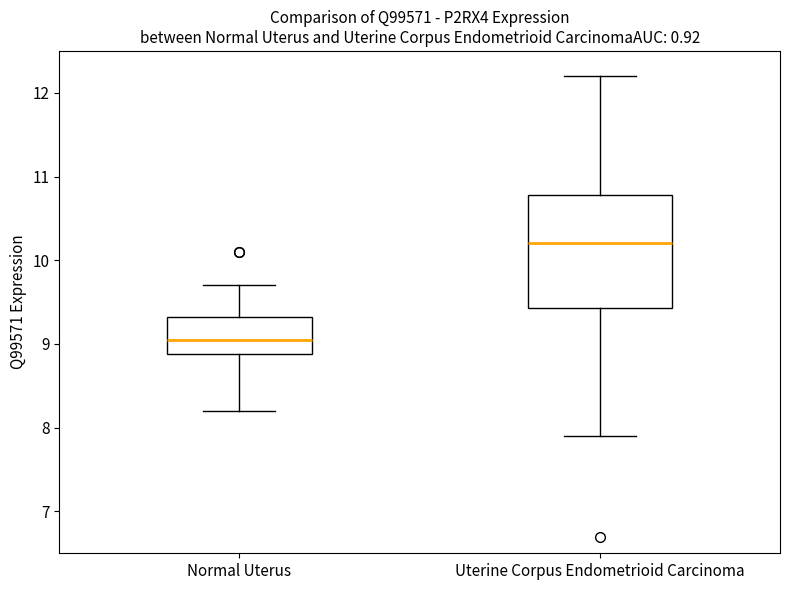

Where is the upper edge of the box for Normal Uterus on the y-axis? The values are not printed on the chart, so give them approximately, as read against the axis.

9.3